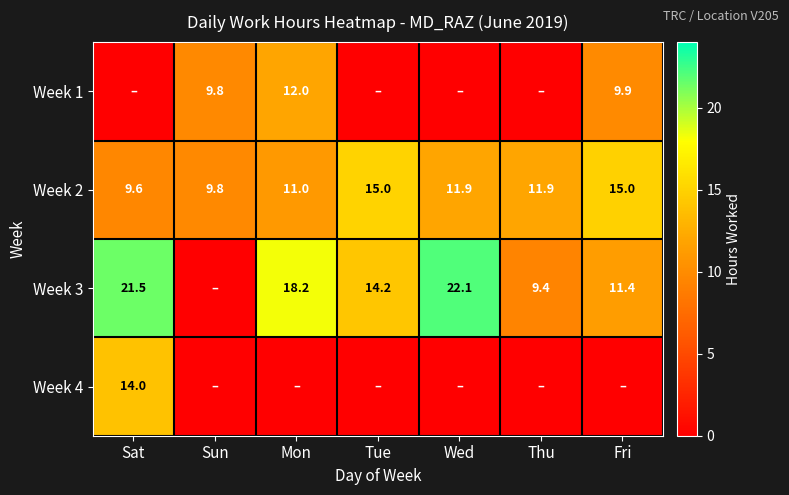

The value of Week 3 at Tue is 23.3. True or false?

False